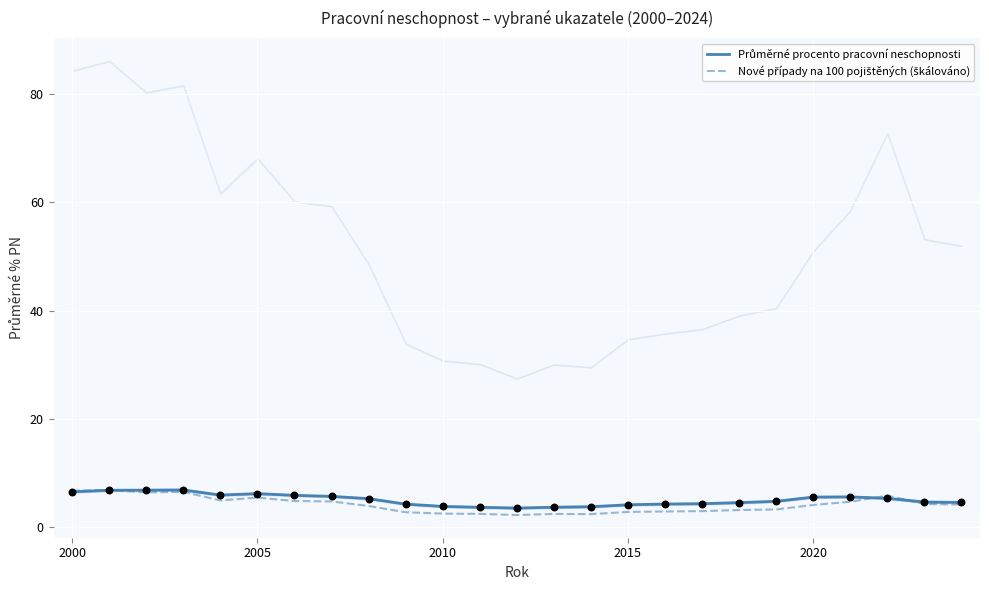

What are all the series names shown in the legend?

Průměrné procento pracovní neschopnosti, Nové případy na 100 pojištěných (škálováno)